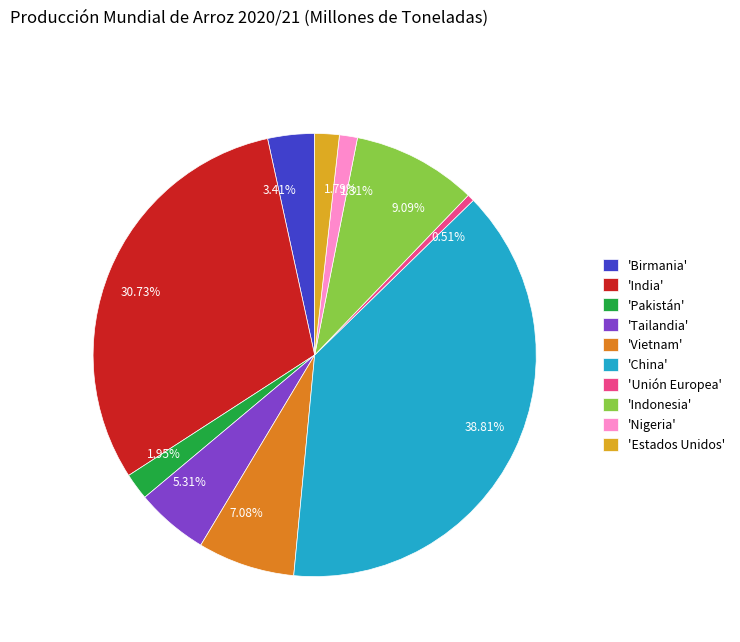

To the nearest percent, what is the difference between the largest and smallest slice percentages?

38%